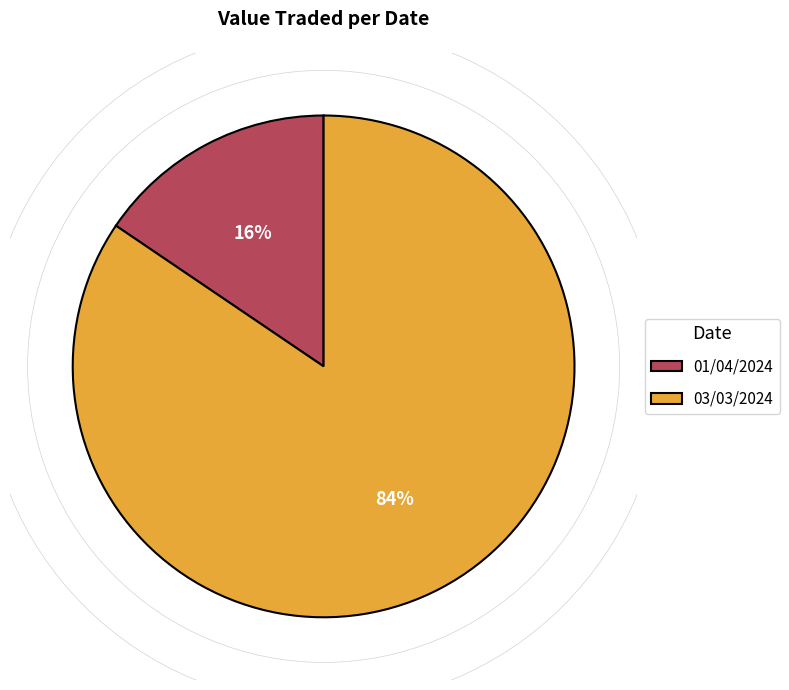

Is 01/04/2024 the majority of the pie?

No